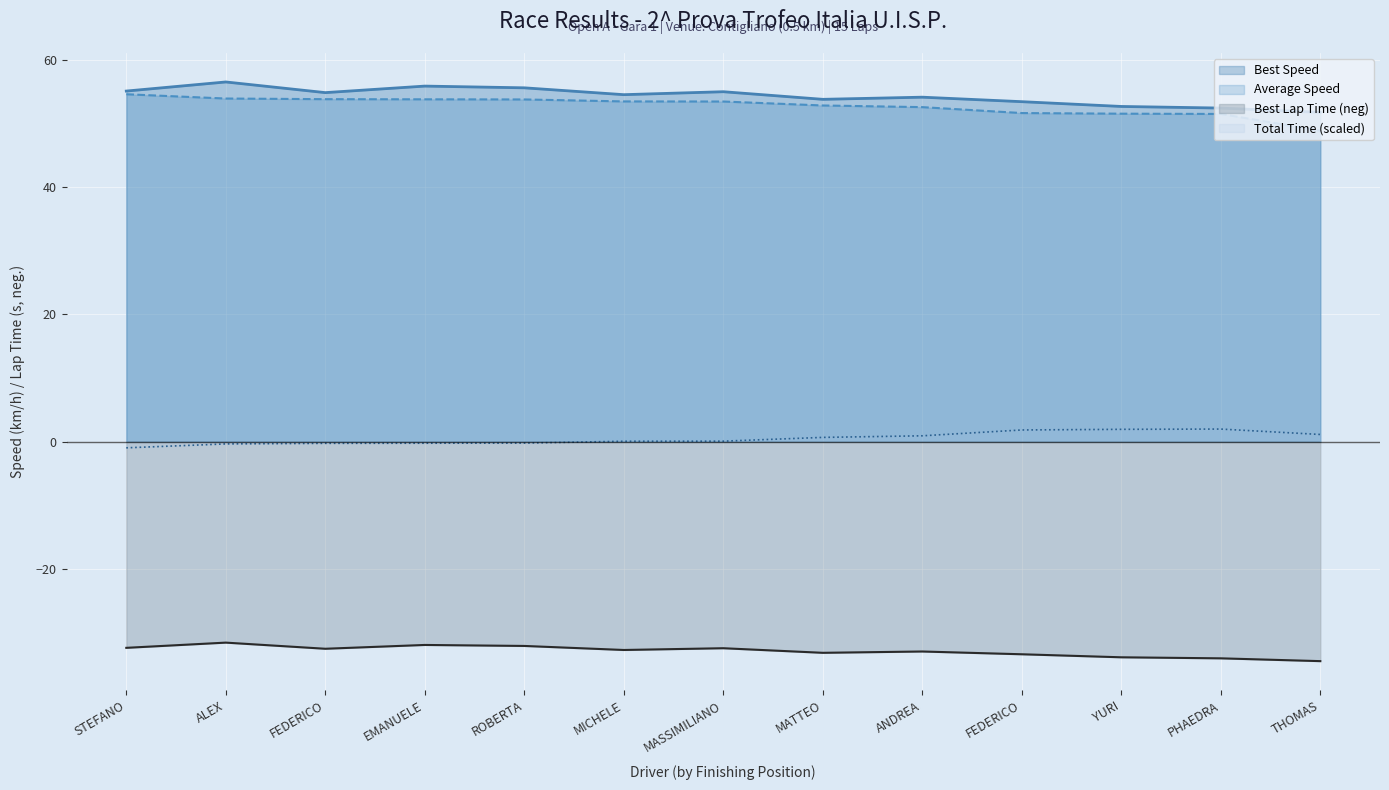

What is the difference between the second highest and minimum values in the Total Time series?

2.9